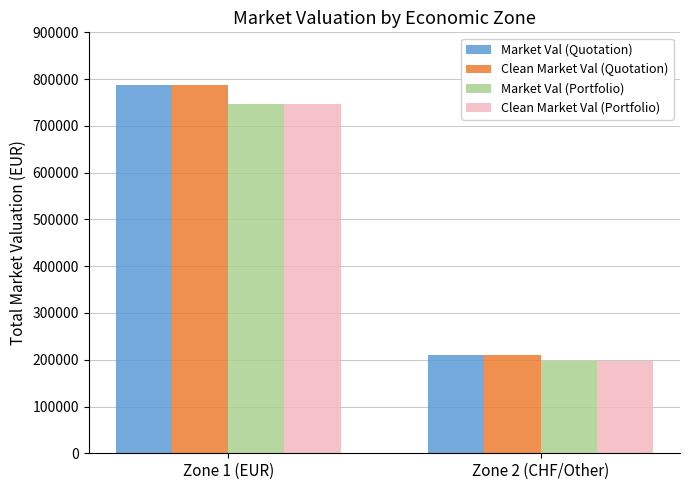

Rank the categories by Clean Market Val (Portfolio) value from lowest to highest.

Zone 2 (CHF/Other), Zone 1 (EUR)